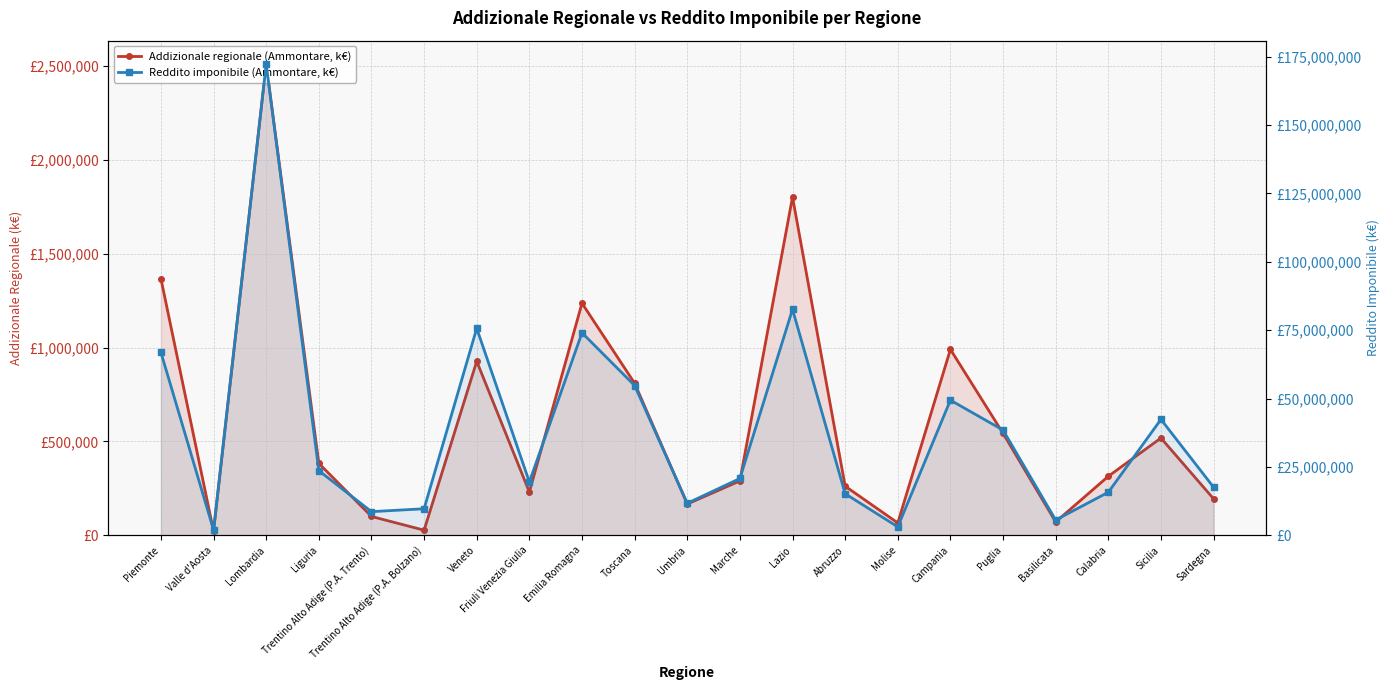

What is the value of the Addizionale regionale (Ammontare, k€) point at the 2nd from the left?

21929